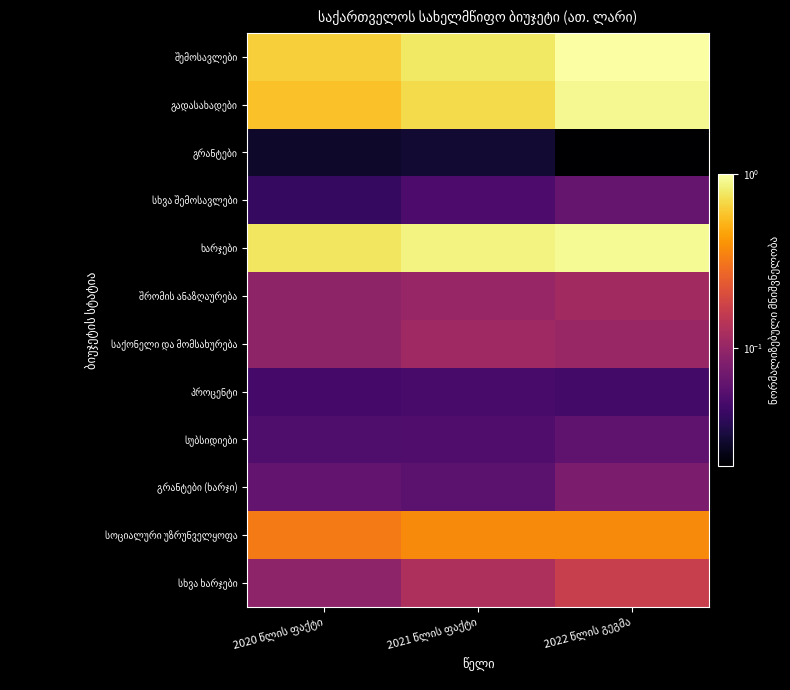

At which category is the sum across all series the highest?

2022 წლის გეგმა